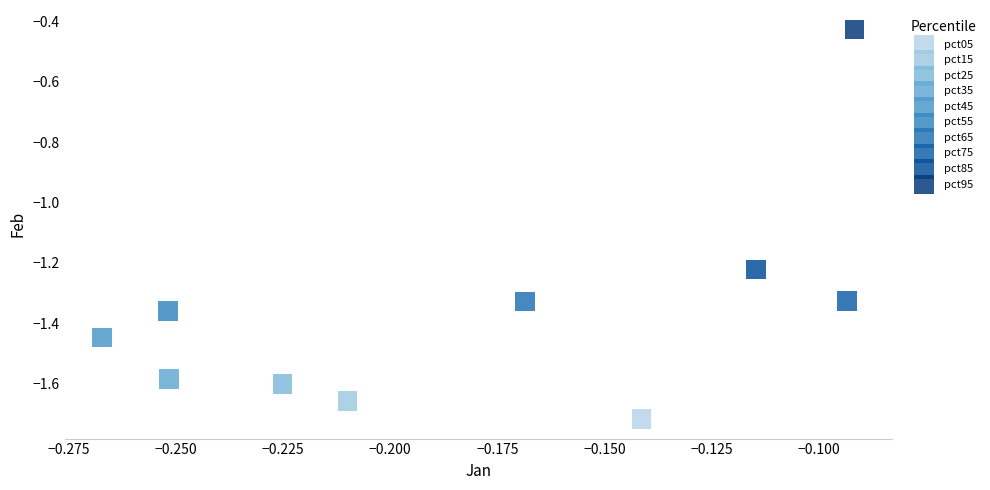

Which series reaches the minimum Y coordinate?

pct05